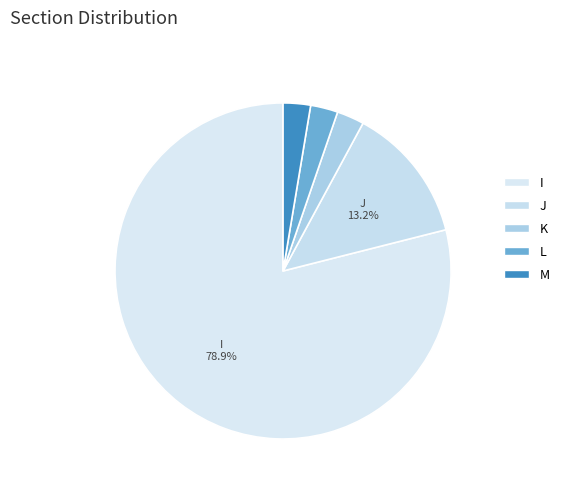

How many slices are in this pie chart?

5